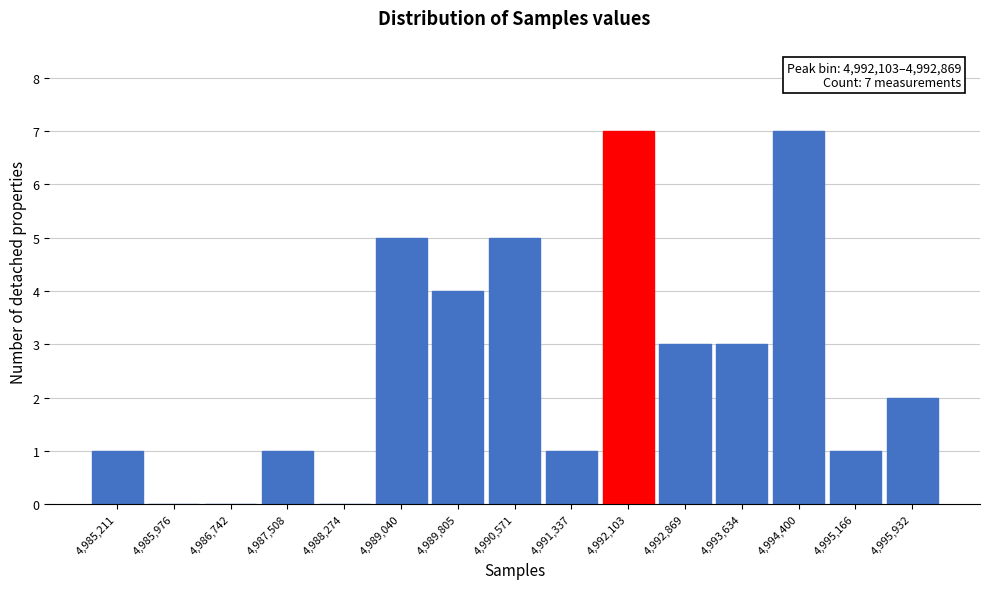

Reading left to right, transcribe all the data shown in this chart.

4,985,211=1	4,985,976=0	4,986,742=0	4,987,508=1	4,988,274=0	4,989,040=5	4,989,805=4	4,990,571=5	4,991,337=1	4,992,103=7	4,992,869=3	4,993,634=3	4,994,400=7	4,995,166=1	4,995,932=2